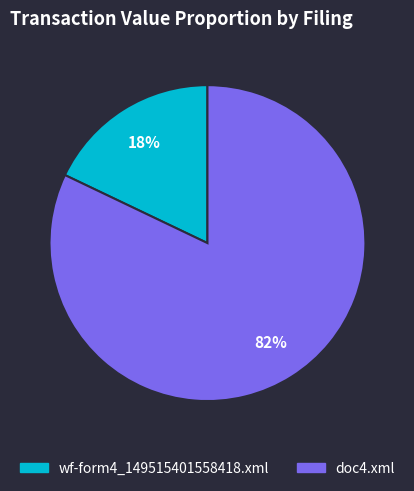

Combined, do doc4.xml and wf-form4_149515401558418.xml account for over 50%?

Yes